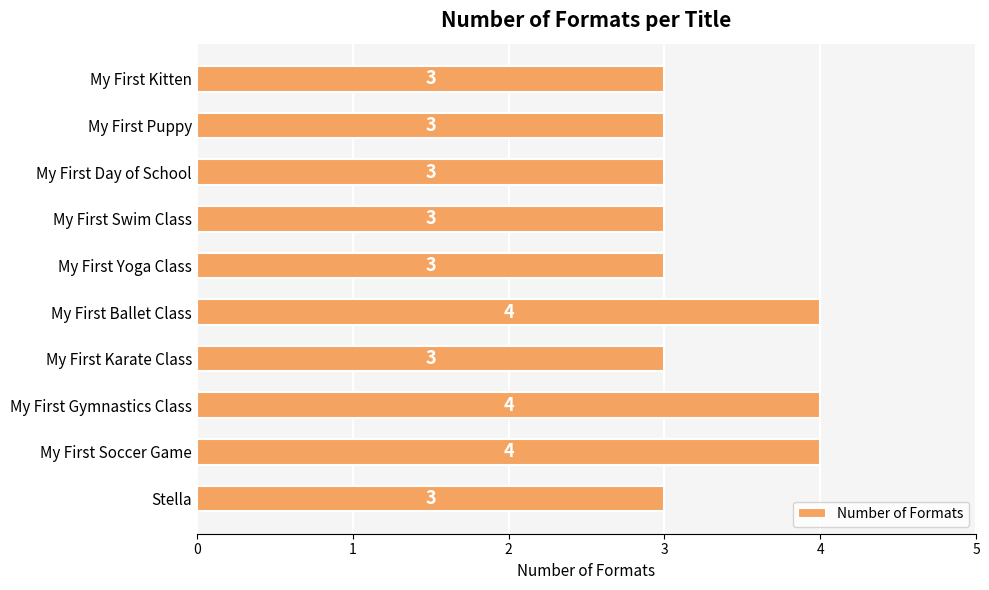

What is the average value?

3